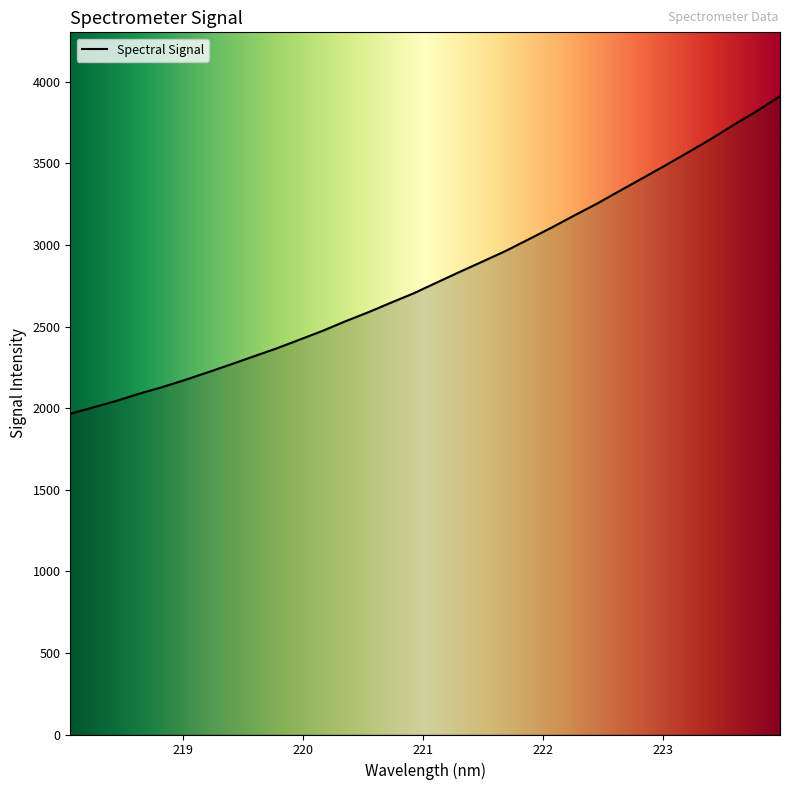

What is the smallest value displayed?

1966.0